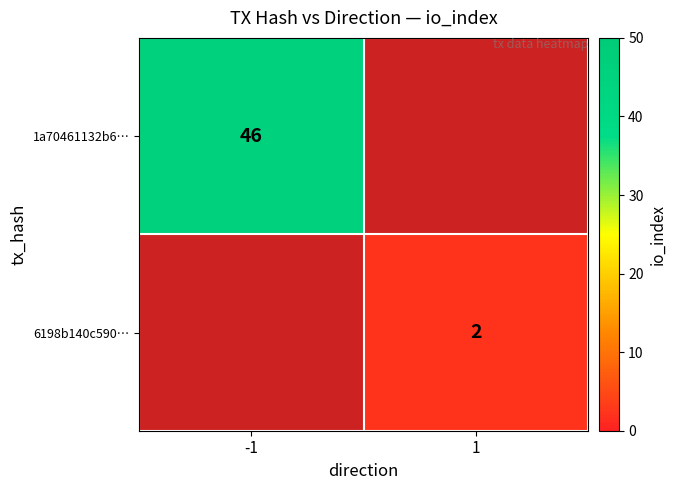

Is it true that 6198b140c590… equals 3 at 1?

False